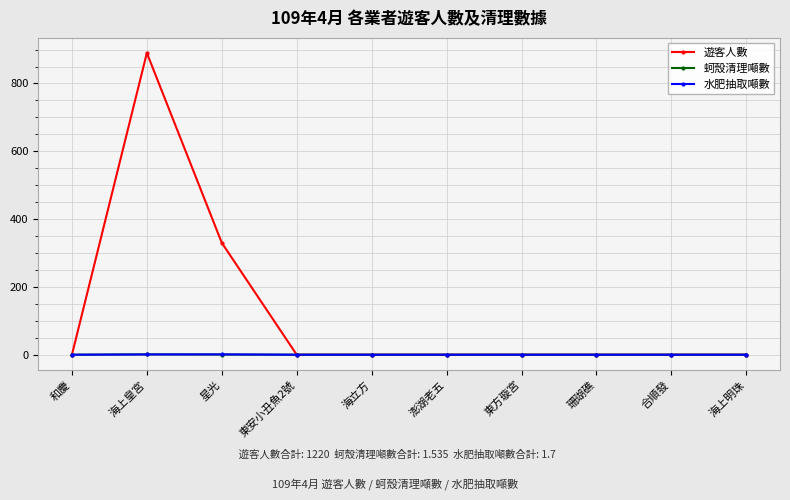

Where is 遊客人數 nearest to the value 445?

星光